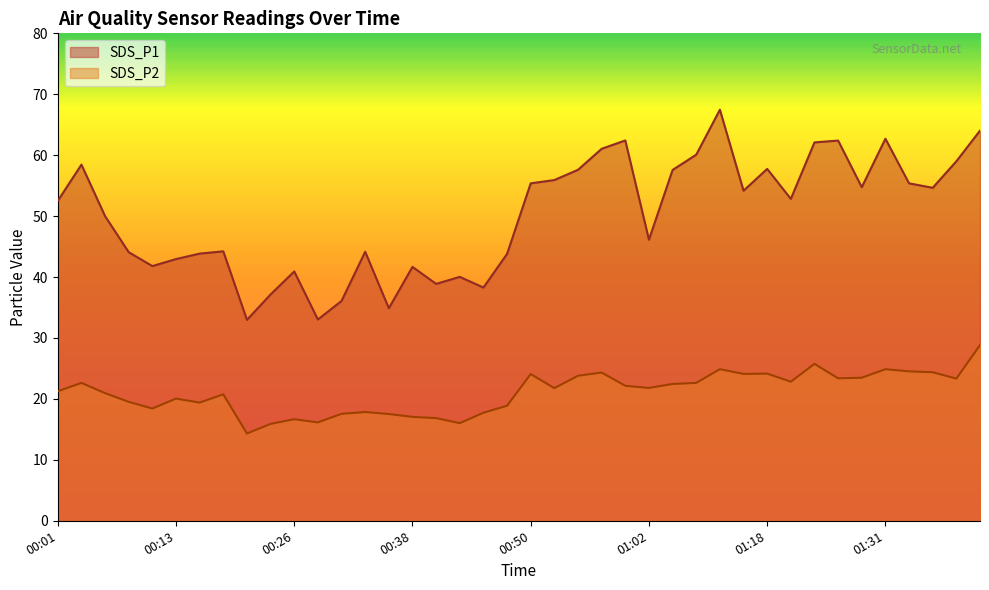

How many interior local valleys does the SDS_P2 series have?

11